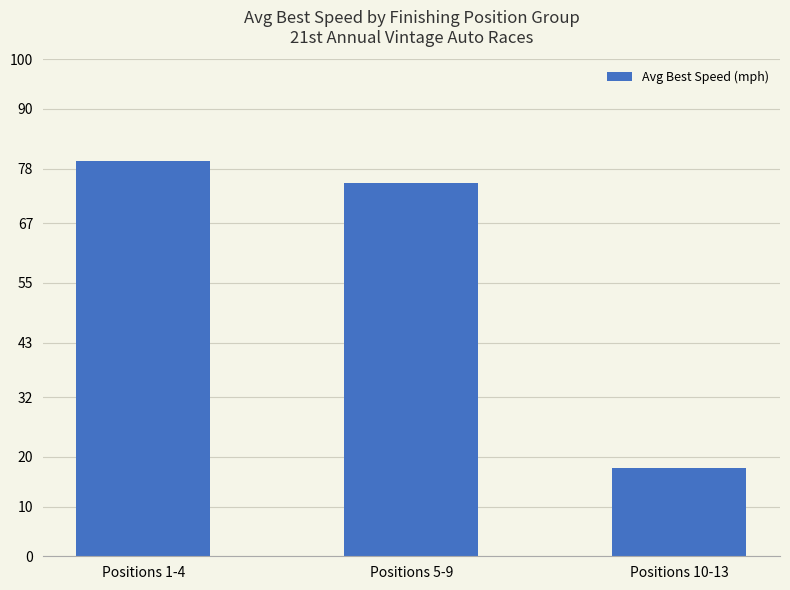

The value at Positions 1-4 is 23.2. True or false?

False